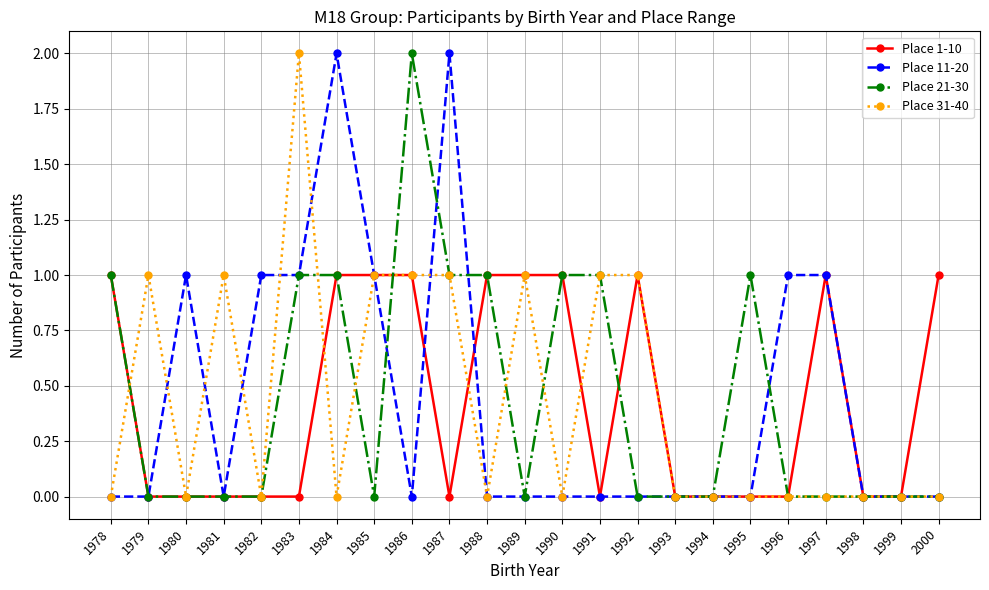

At which category does Place 31-40 reach its first local peak?

1979